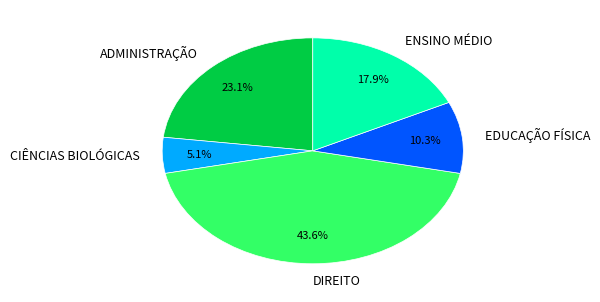

To the nearest percent, what is the combined percentage of ENSINO MÉDIO and CIÊNCIAS BIOLÓGICAS?

23%